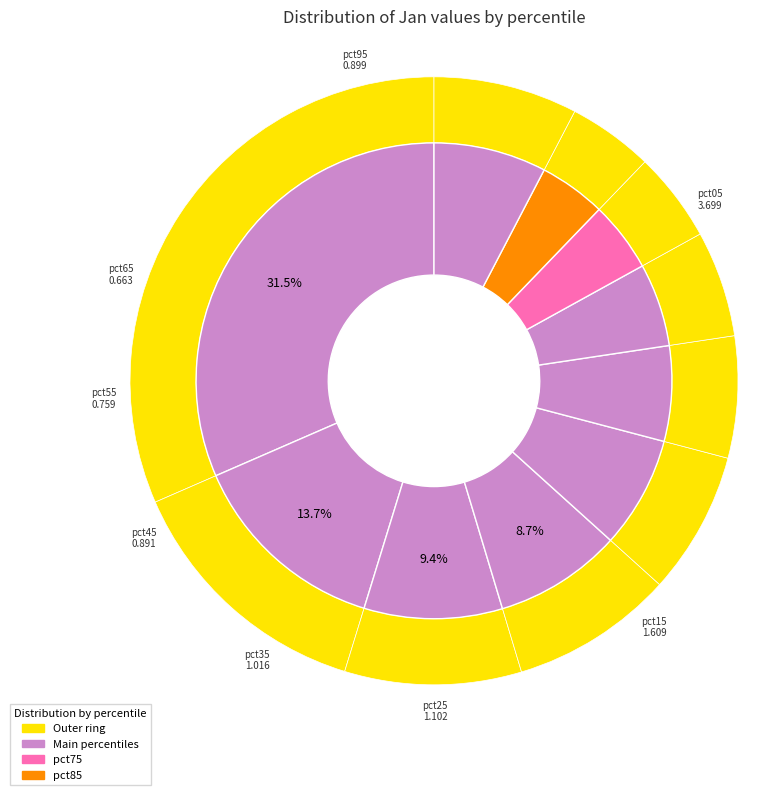

What is the change in value from pct25 to pct35?

-0.1